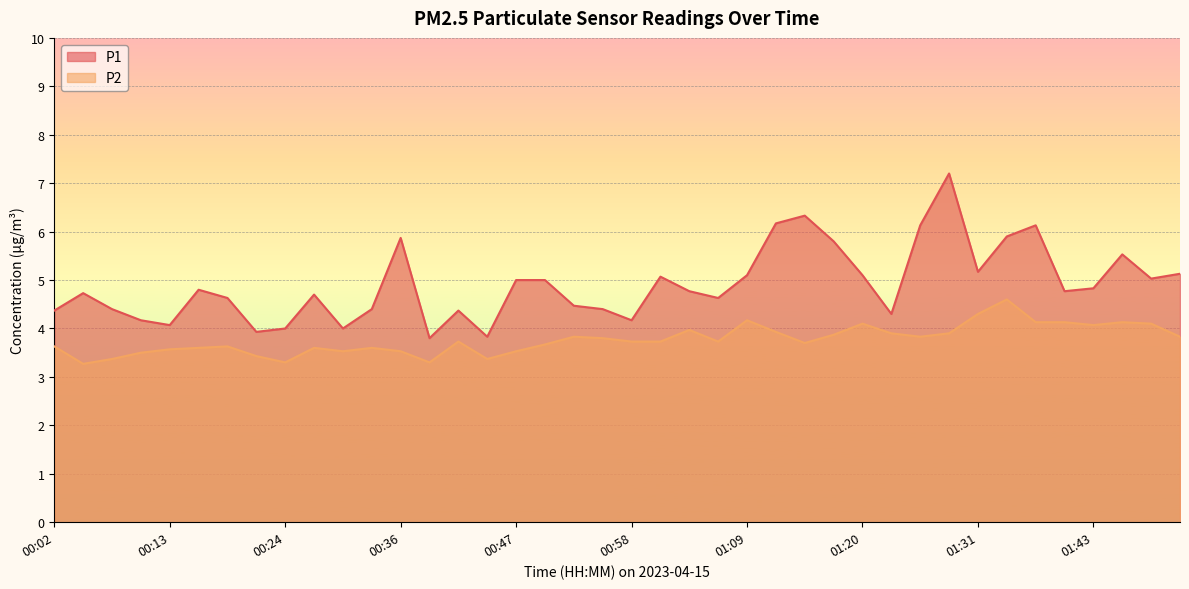

Reading left to right, transcribe all the data shown in this chart.

P1: 4.4	4.7	4.4	4.2	4.1	4.8	4.6	3.9	4.0	4.7	4.0	4.4	5.9	3.8	4.4	3.8	5.0	5.0	4.5	4.4	4.2	5.1	4.8	4.6	5.1	6.2	6.3	5.8	5.1	4.3	6.1	7.2	5.2	5.9	6.1	4.8	4.8	5.5	5.0	5.1
P2: 3.6	3.3	3.4	3.5	3.6	3.6	3.6	3.4	3.3	3.6	3.5	3.6	3.5	3.3	3.7	3.4	3.5	3.7	3.8	3.8	3.7	3.7	4.0	3.7	4.2	3.9	3.7	3.9	4.1	3.9	3.8	3.9	4.3	4.6	4.1	4.1	4.1	4.1	4.1	3.8